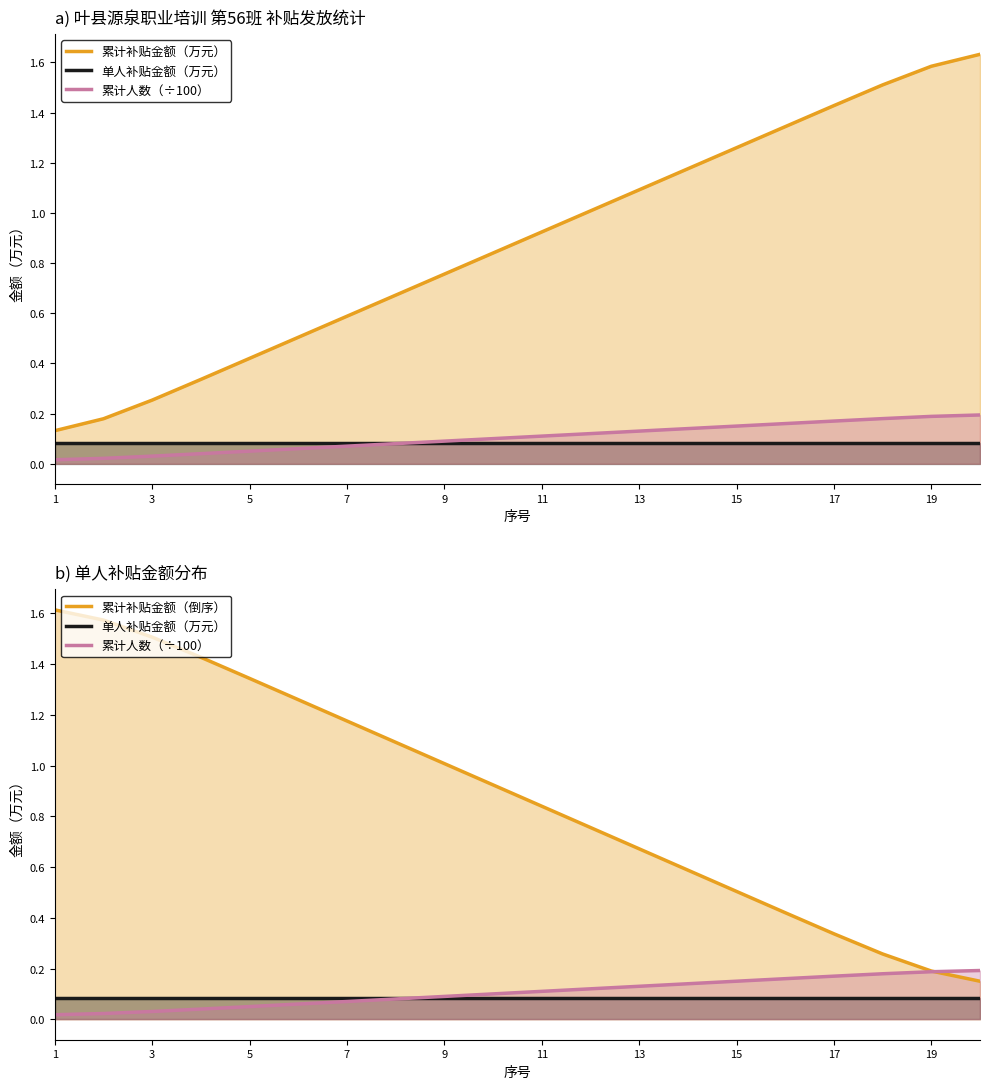

Reading right to left, transcribe all the data shown in this chart.

累计补贴金额（万元）: 1.6	1.6	1.5	1.4	1.3	1.3	1.2	1.1	1.0	0.9	0.8	0.8	0.7	0.6	0.5	0.4	0.3	0.3	0.2	0.1
单人补贴金额（万元）: 0.1	0.1	0.1	0.1	0.1	0.1	0.1	0.1	0.1	0.1	0.1	0.1	0.1	0.1	0.1	0.1	0.1	0.1	0.1	0.1
累计人数（÷100）: 0.2	0.2	0.2	0.2	0.2	0.1	0.1	0.1	0.1	0.1	0.1	0.1	0.1	0.1	0.1	0.1	0.0	0.0	0.0	0.0
累计补贴金额（倒序）: 0.1	0.2	0.3	0.3	0.4	0.5	0.6	0.7	0.8	0.8	0.9	1.0	1.1	1.2	1.3	1.3	1.4	1.5	1.6	1.6